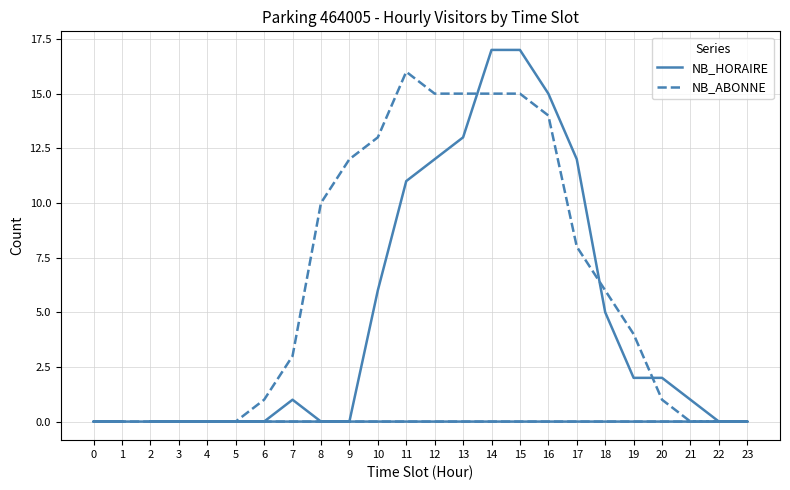

How many categories are shown in the chart?

24